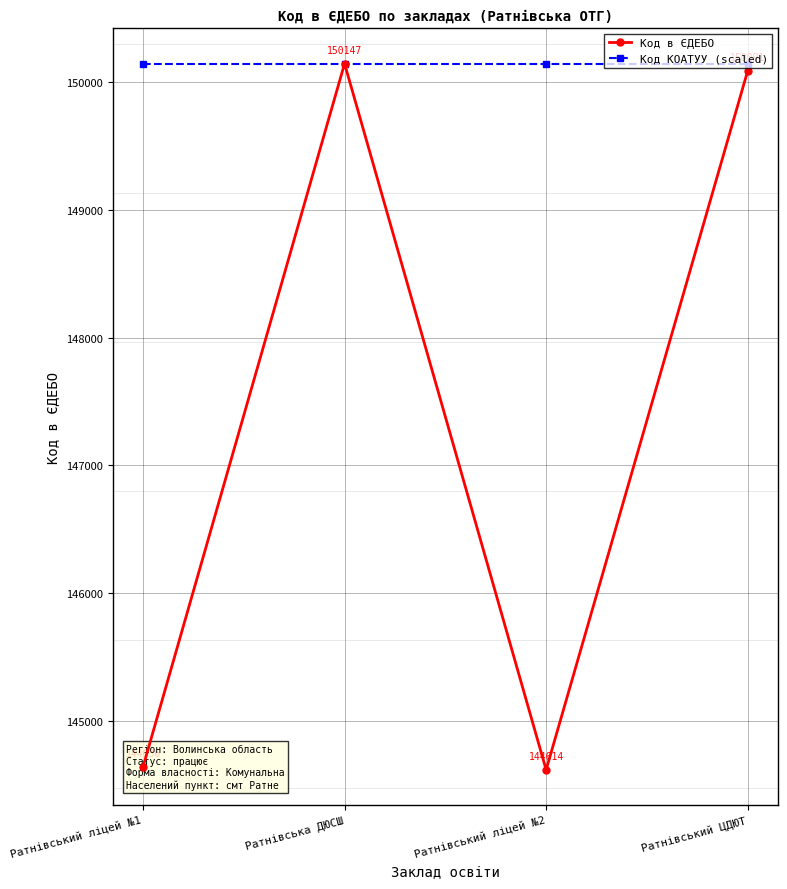

What is the total value across all series at Ратнівський ліцей №2?

294761